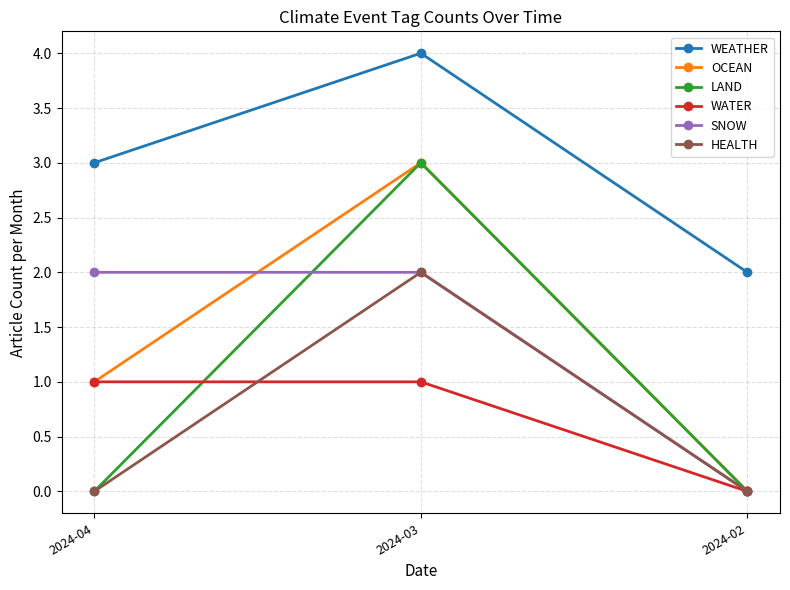

How many lines are shown in the chart?

6